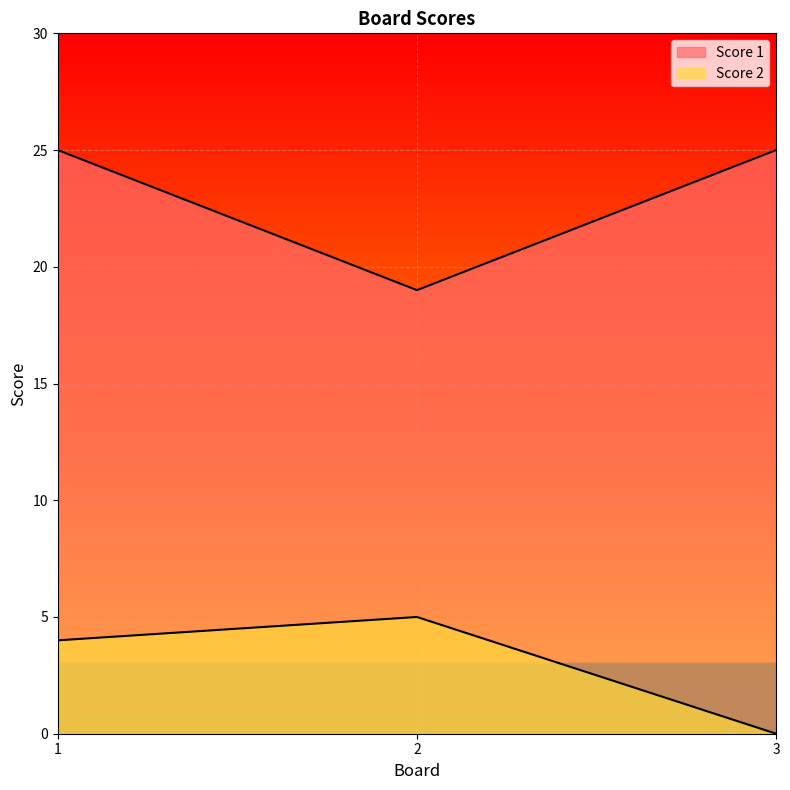

What is the spread (max minus min) of values at 3?

25